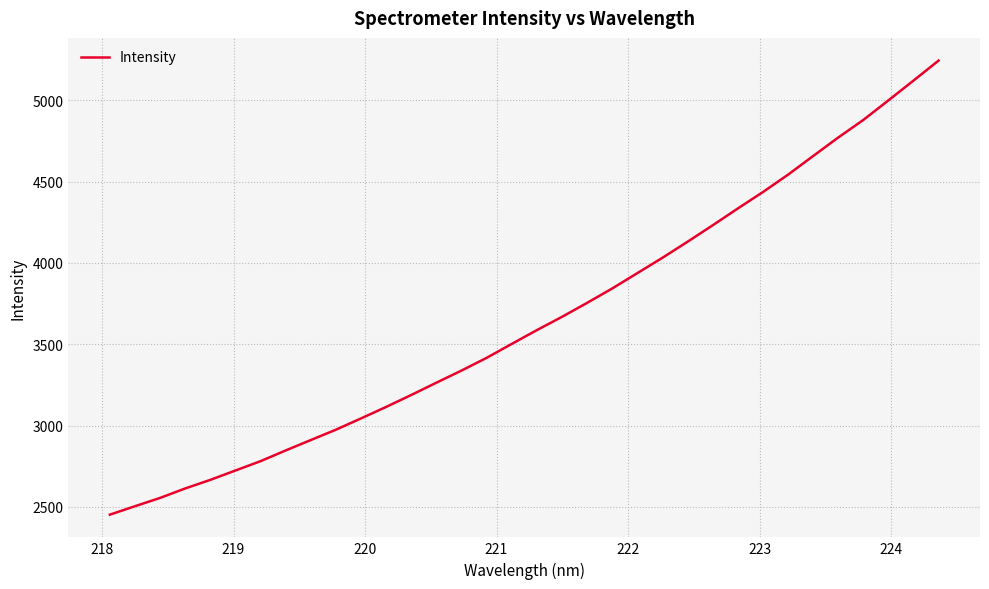

What is the difference between the maximum and minimum values?

2791.7